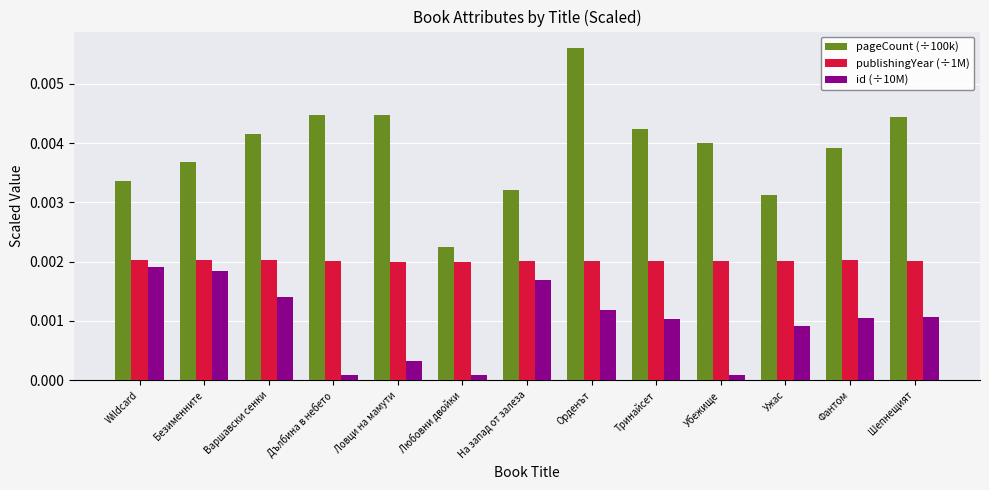

Which series has the largest total across all categories?

pageCount (÷100k)